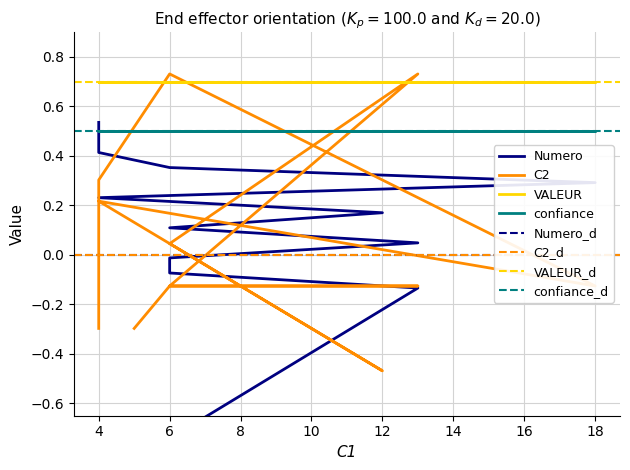

What is the minimum value for Numero?

-0.9